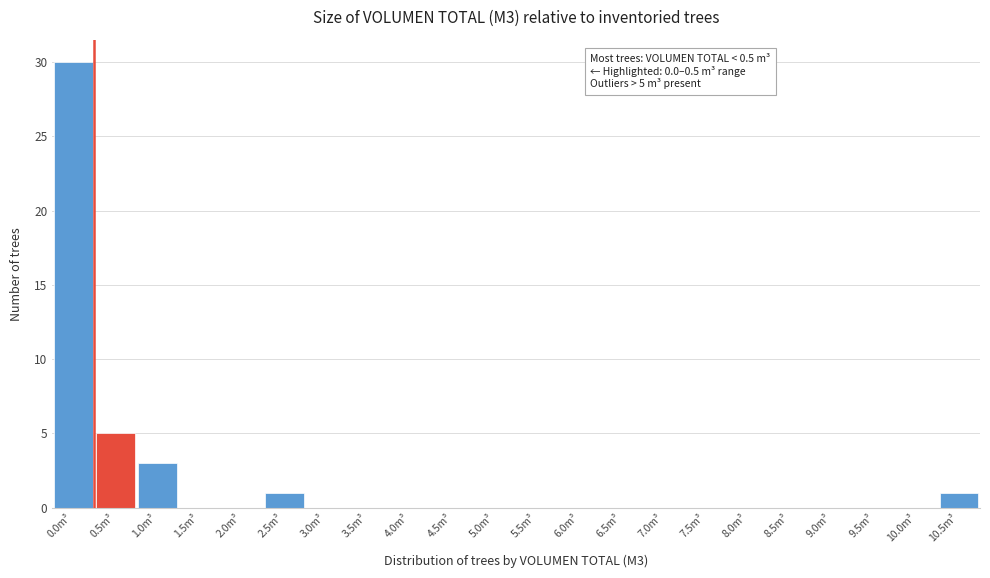

Reading left to right, list all the values displayed in this chart.

0.0m³=30	0.5m³=5	1.0m³=3	1.5m³=0	2.0m³=0	2.5m³=1	3.0m³=0	3.5m³=0	4.0m³=0	4.5m³=0	5.0m³=0	5.5m³=0	6.0m³=0	6.5m³=0	7.0m³=0	7.5m³=0	8.0m³=0	8.5m³=0	9.0m³=0	9.5m³=0	10.0m³=0	10.5m³=1